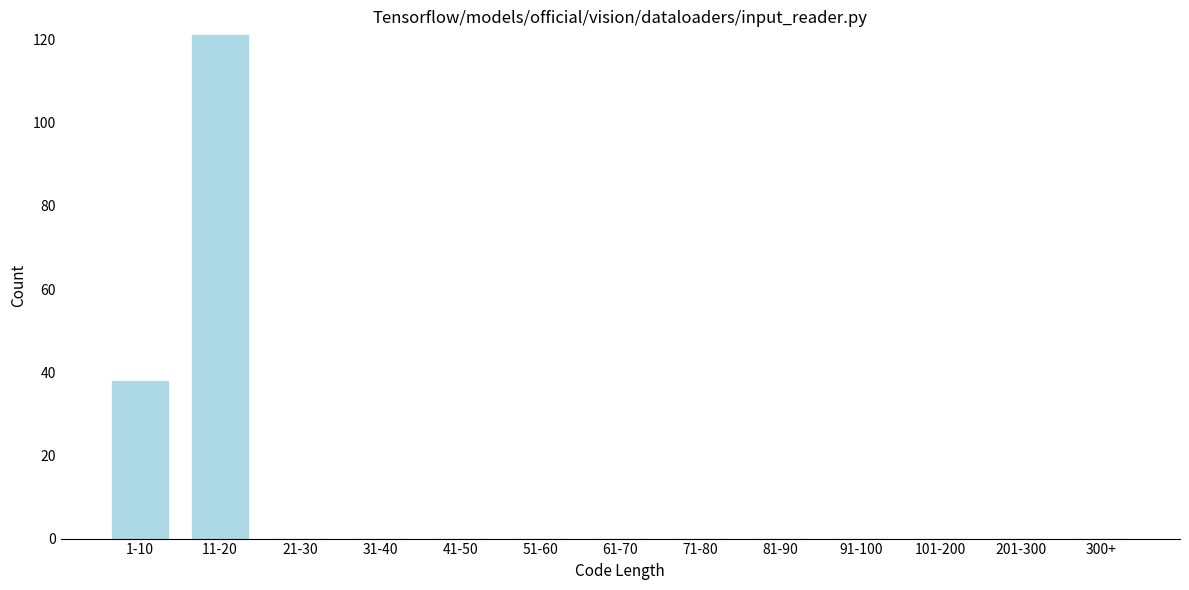

Reading left to right, list all the values displayed in this chart.

1-10=38	11-20=121	21-30=0	31-40=0	41-50=0	51-60=0	61-70=0	71-80=0	81-90=0	91-100=0	101-200=0	201-300=0	300+=0